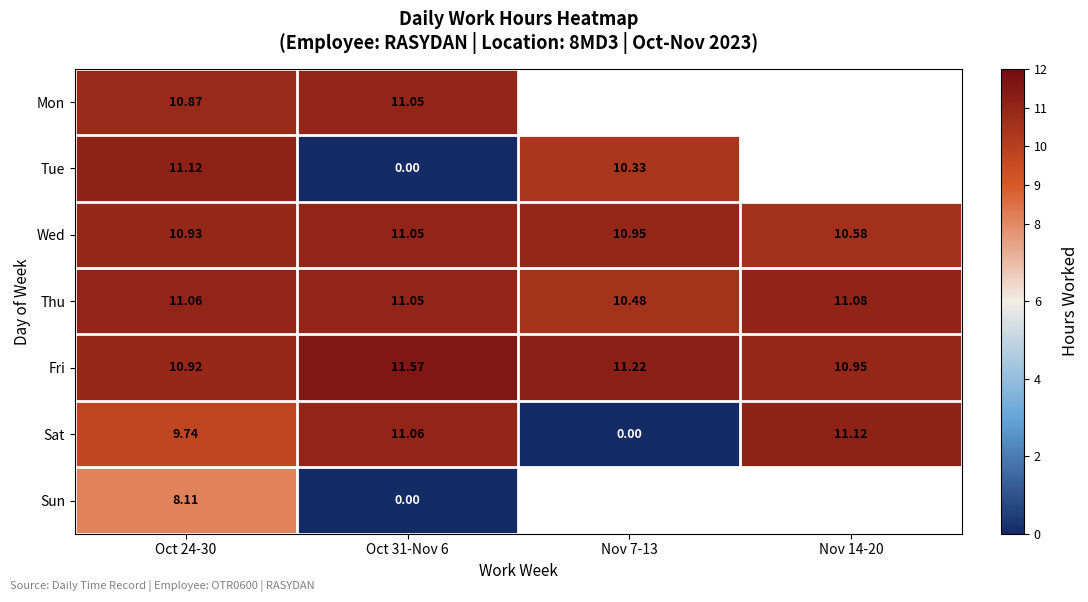

Is the value of Mon at Oct 24-30 greater than the value of Sat at Oct 24-30?

Yes